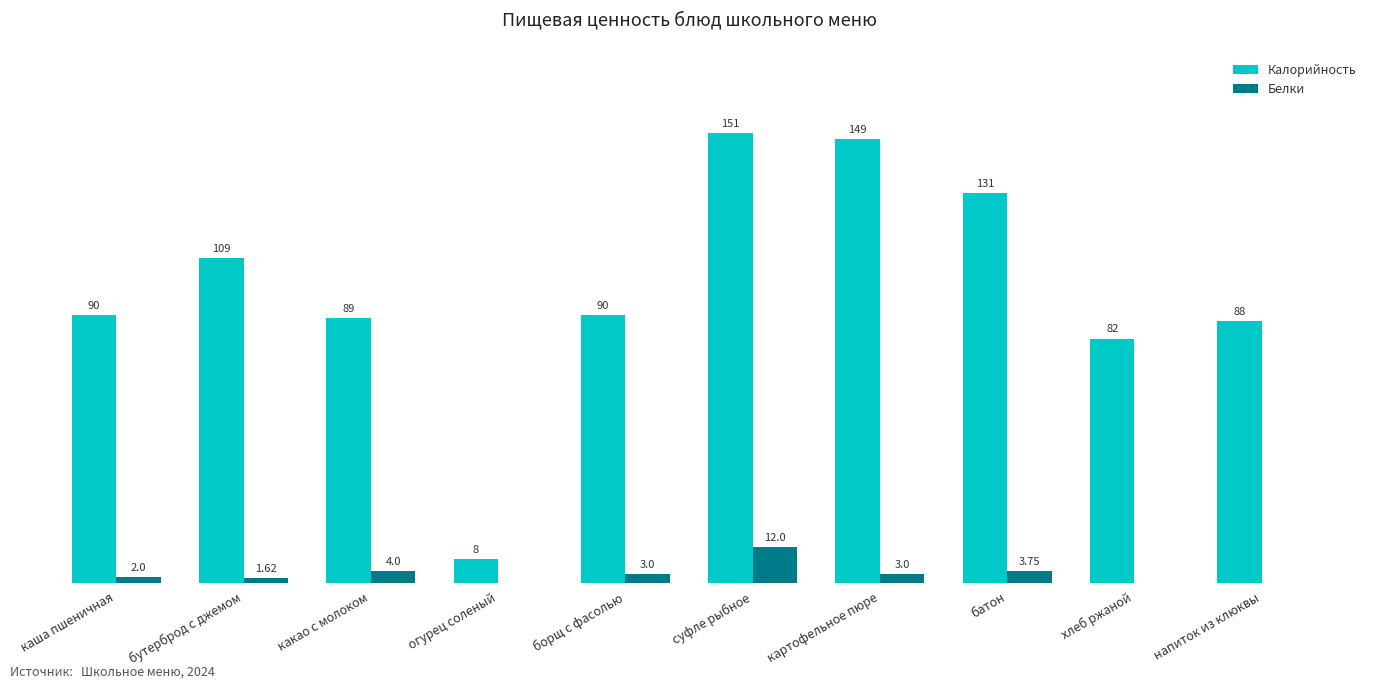

Which series has the largest total across all categories?

Калорийность